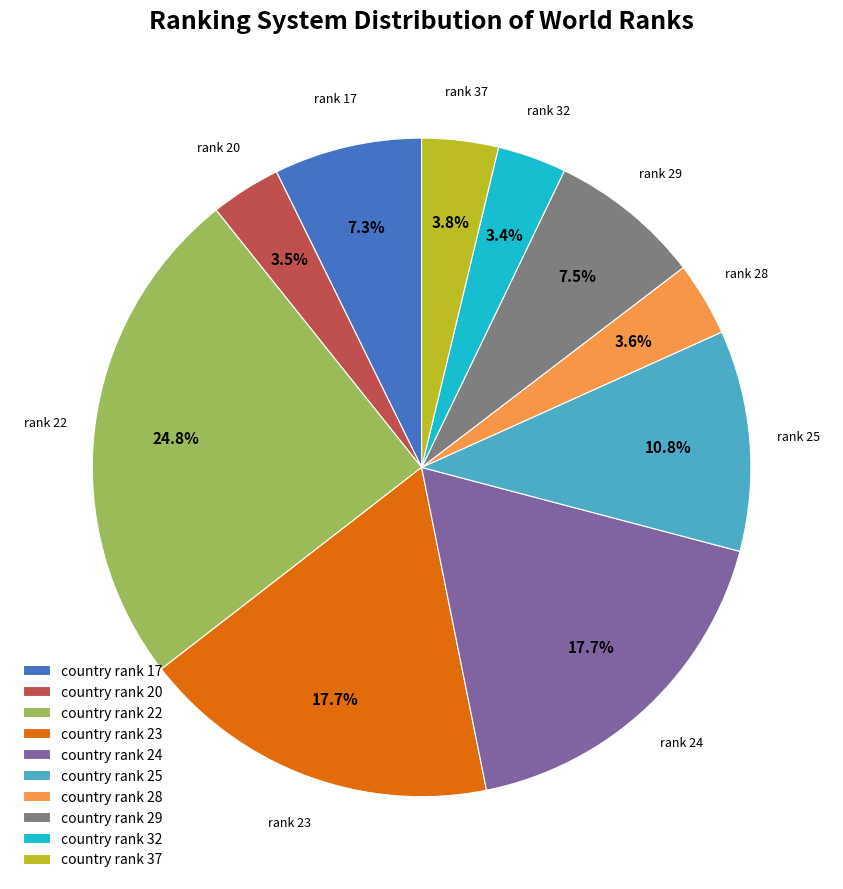

How many segments does this pie chart have?

10